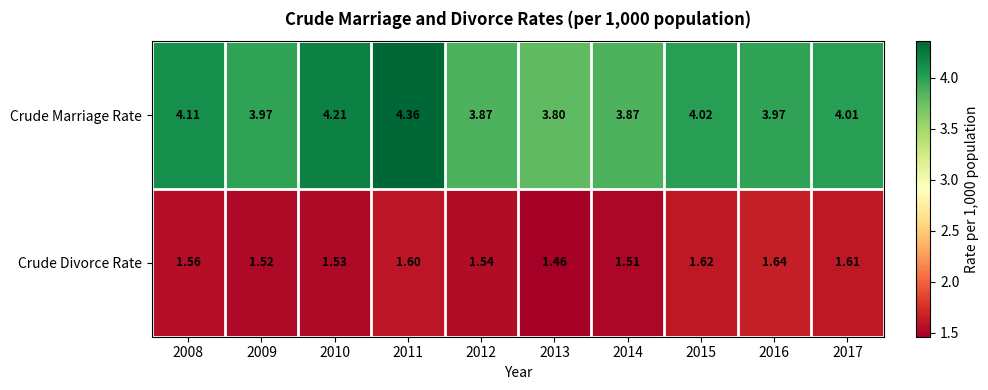

List the series in order of their overall mean, lowest first.

Crude Divorce Rate, Crude Marriage Rate